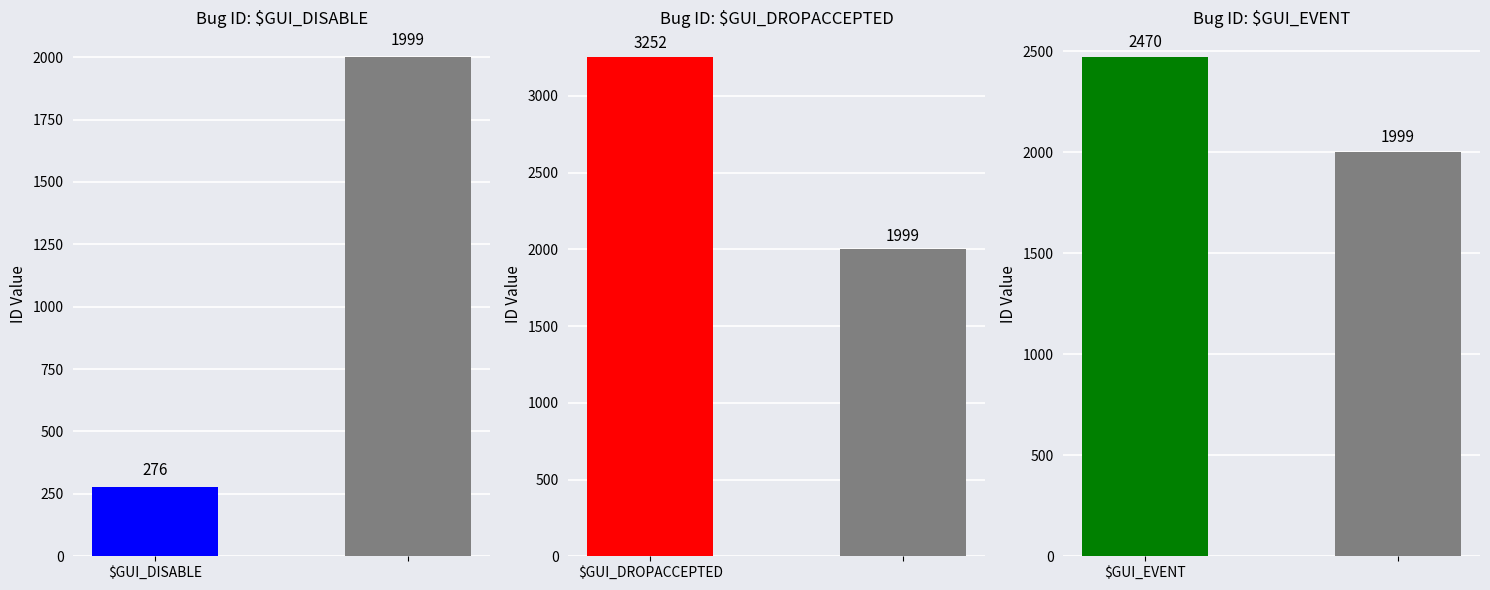

Rank the series by their average value, from lowest to highest.

$GUI_DISABLE, $GUI_EVENT, $GUI_DROPACCEPTED